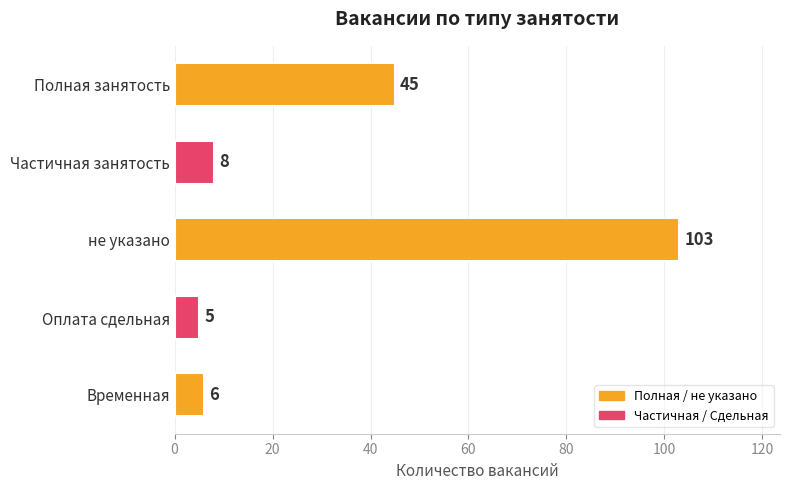

What is the change in value from не указано to Временная?

-97